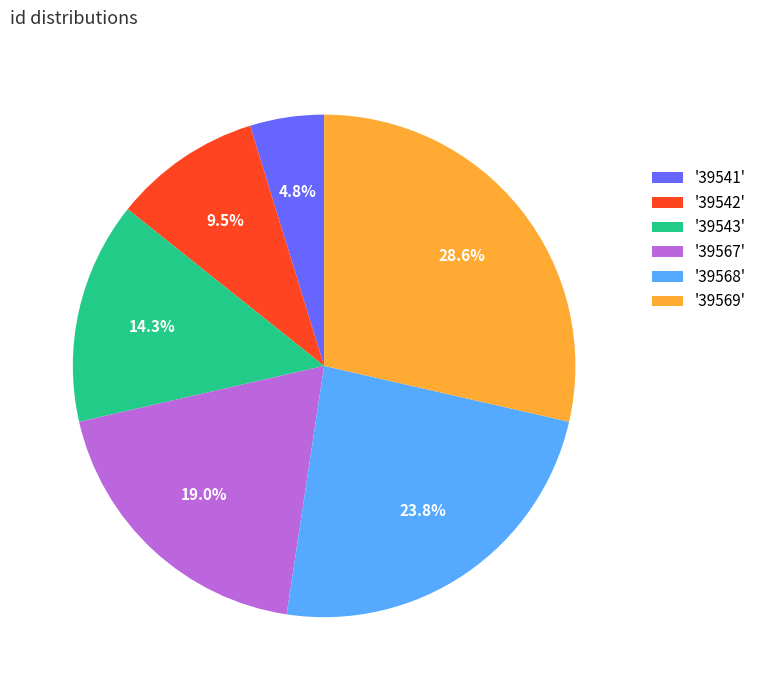

How many slices are in this pie chart?

6